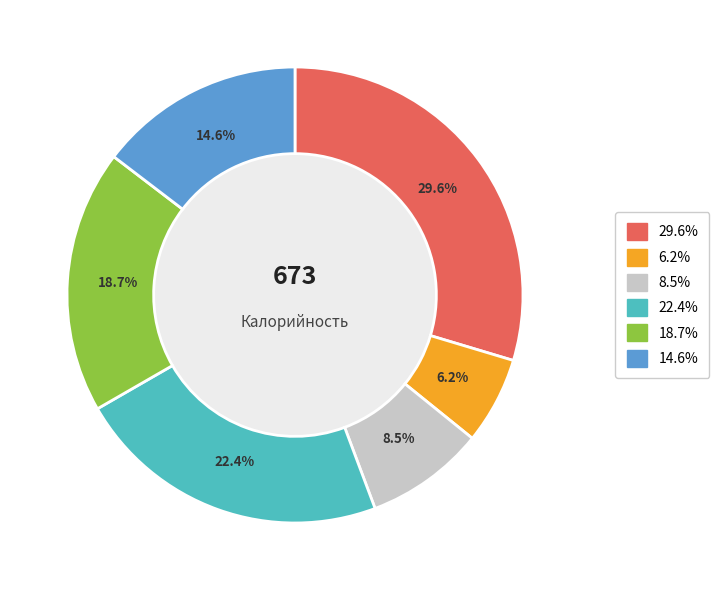

To the nearest percent, what is the difference between the largest and smallest slice percentages?

23%